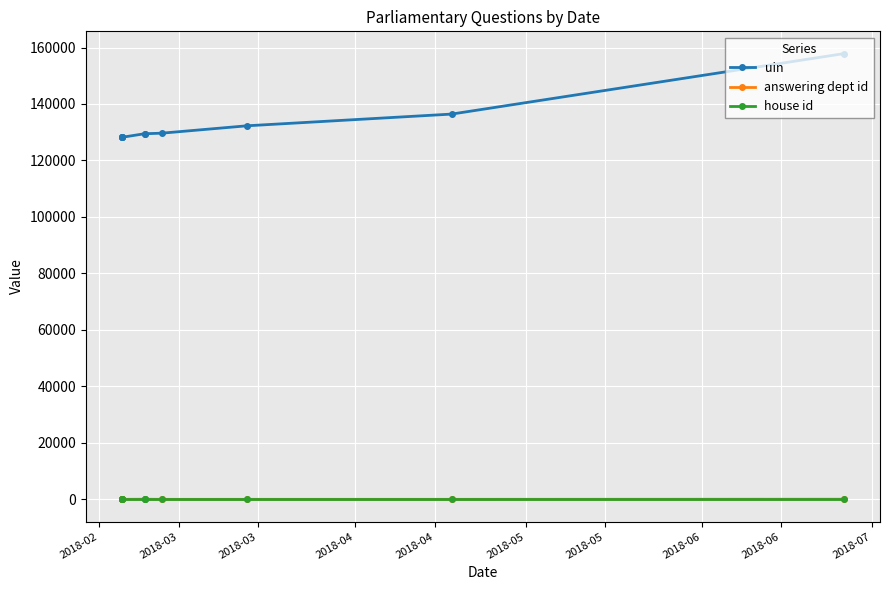

What is the difference between the uin values at 2018-05 and 2018-04?

1457